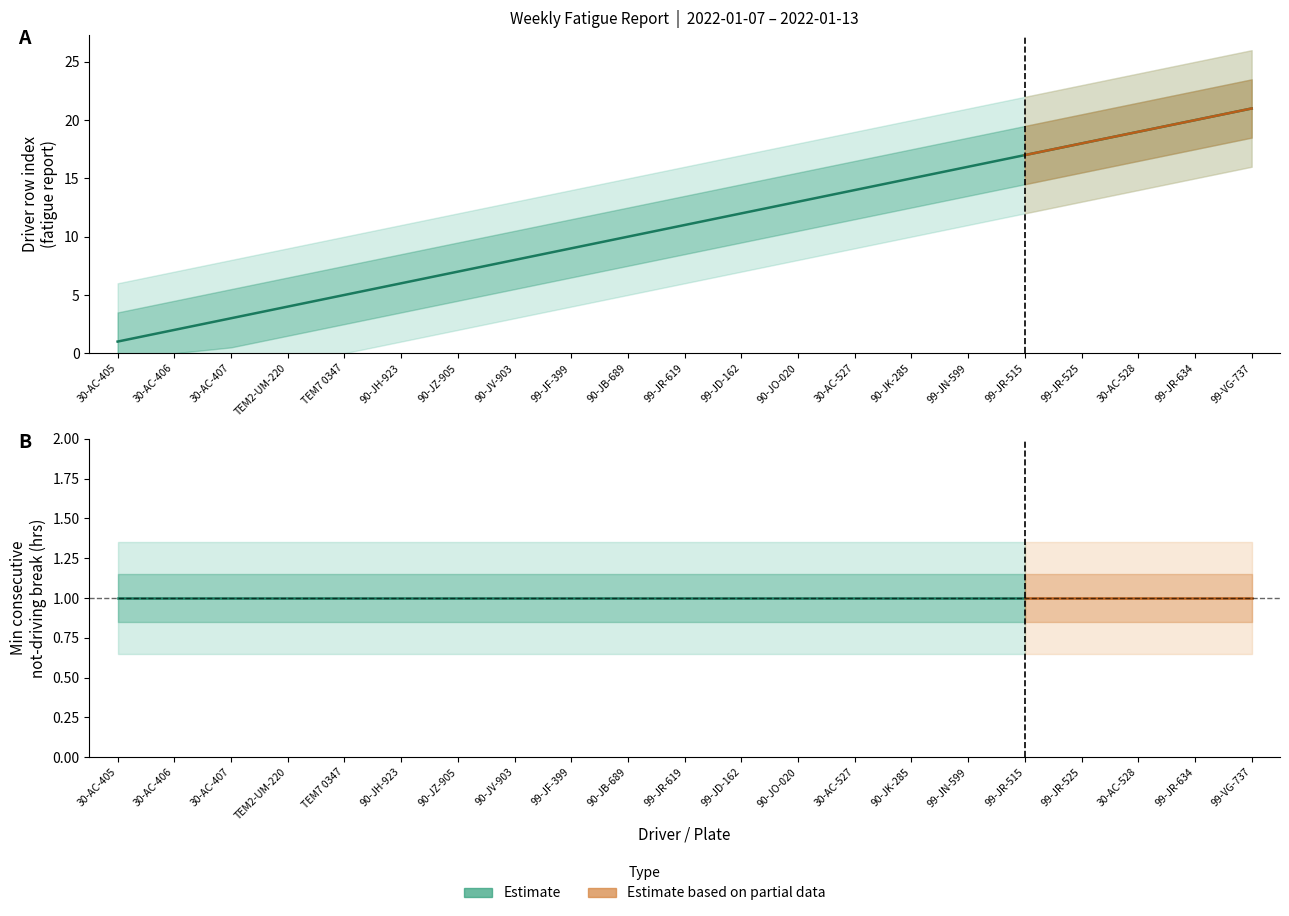

True or false: the data has more than 2 interior local peaks.

False